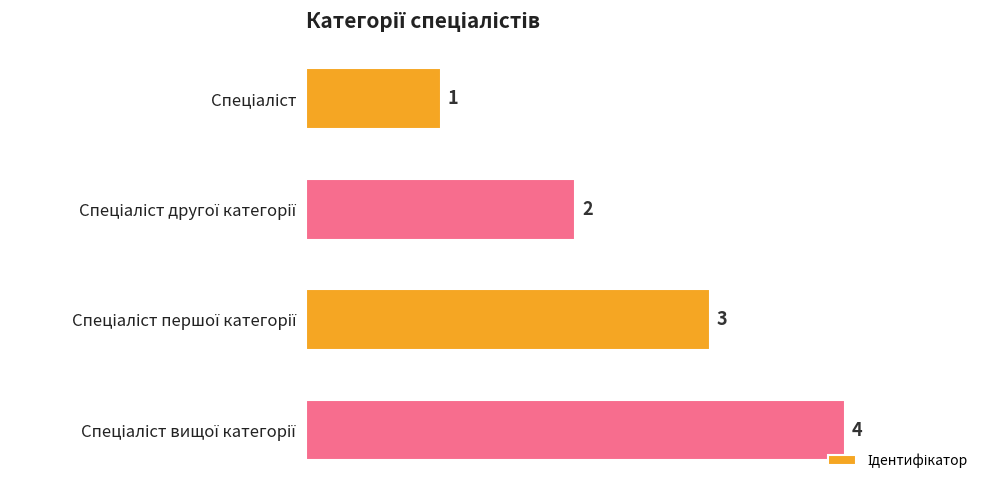

What is the maximum value shown in the chart?

4